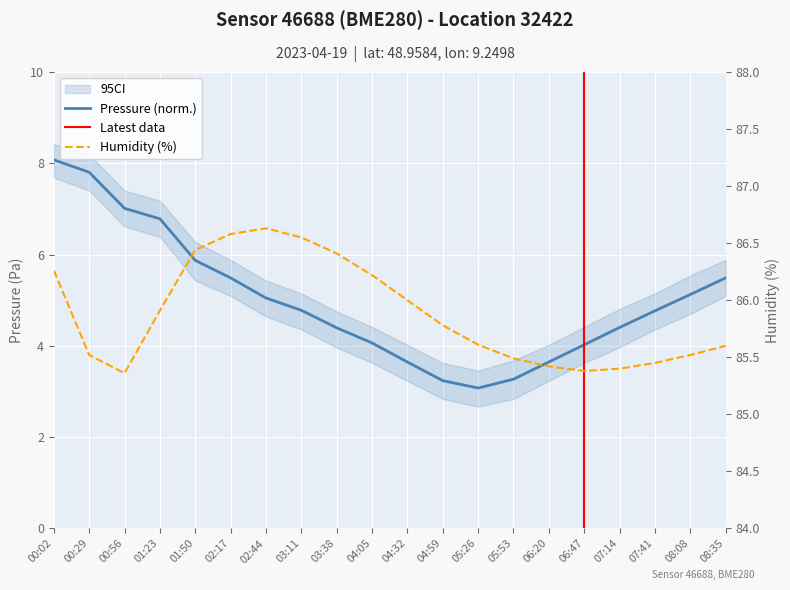

True or false: humidity and pressure cross at least once.

False